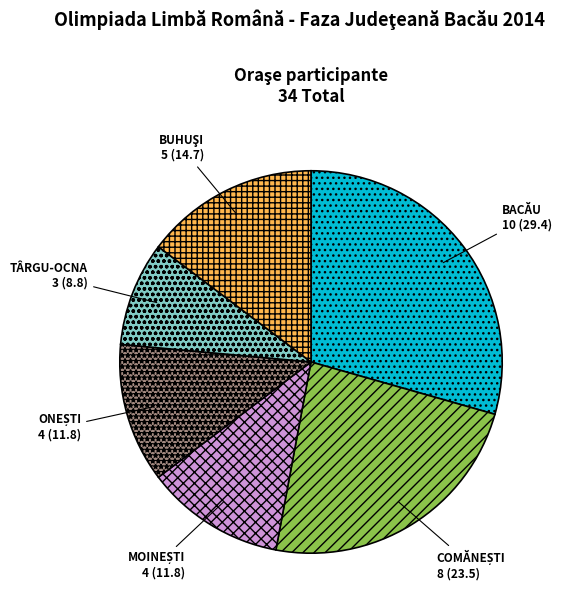

Which slice is the smallest?

TÂRGU-OCNA